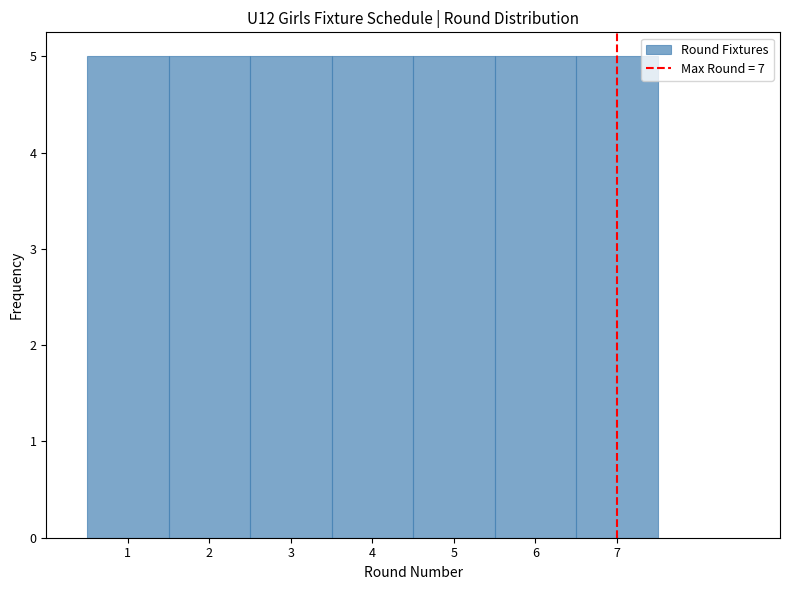

Reading left to right, transcribe this chart: for each bar, give the range it covers on the x-axis and its height. The values are not printed on the chart, so give them approximately, as read against the axis.

0.5 to 1.5: 5
1.5 to 2.5: 5
2.5 to 3.5: 5
3.5 to 4.5: 5
4.5 to 5.5: 5
5.5 to 6.5: 5
6.5 to 7.5: 5